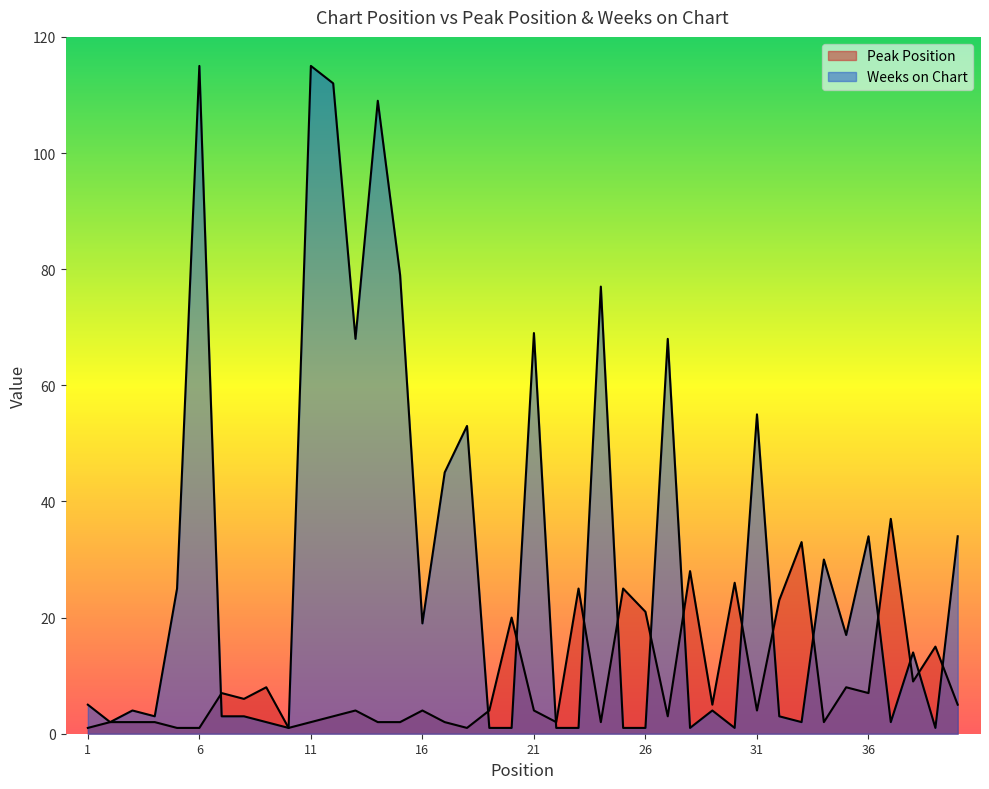

List the series in order of their overall mean, highest first.

Weeks on Chart, Peak Position